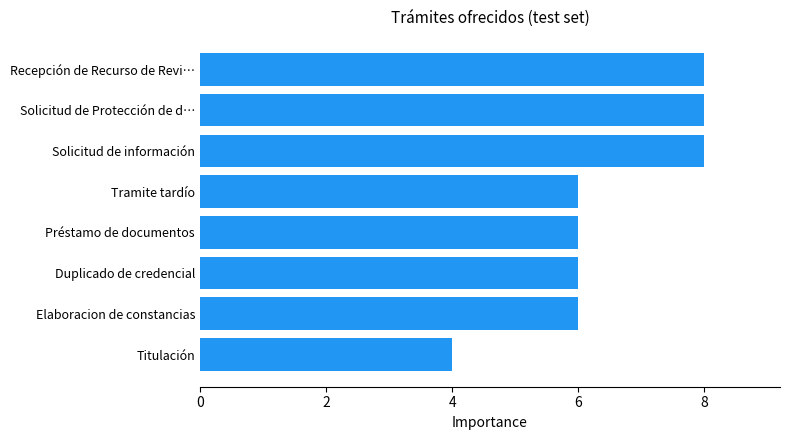

The value at Recepción de Recurso de Revi… is 8. True or false?

True